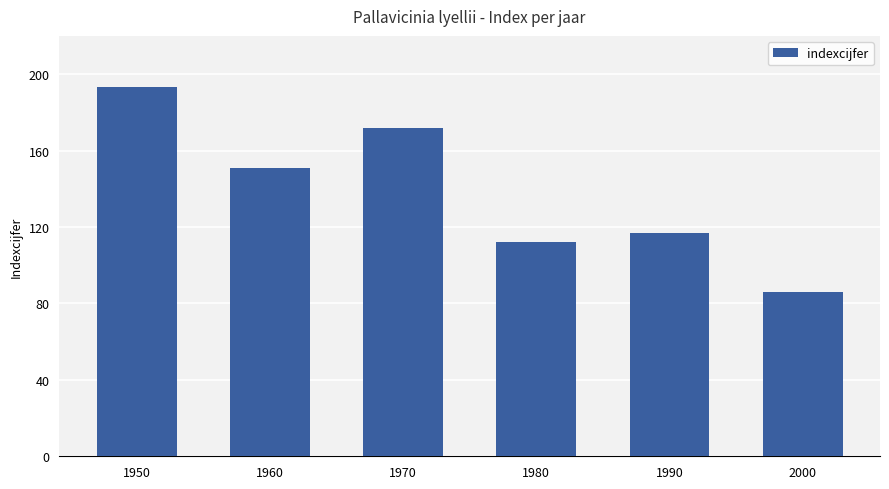

What is the value of the 3rd bar from the left?

172